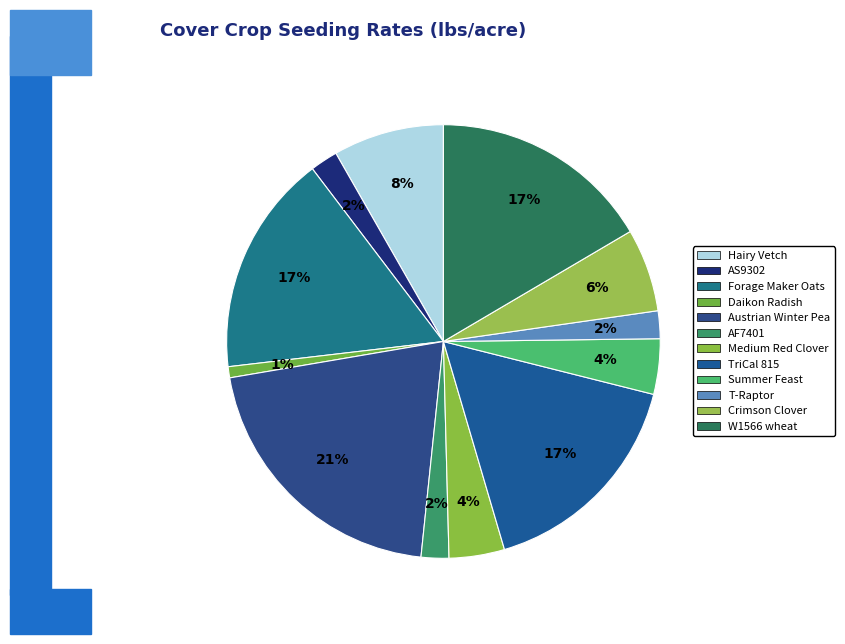

To the nearest percent, what percentage of the pie is Hairy Vetch?

8%